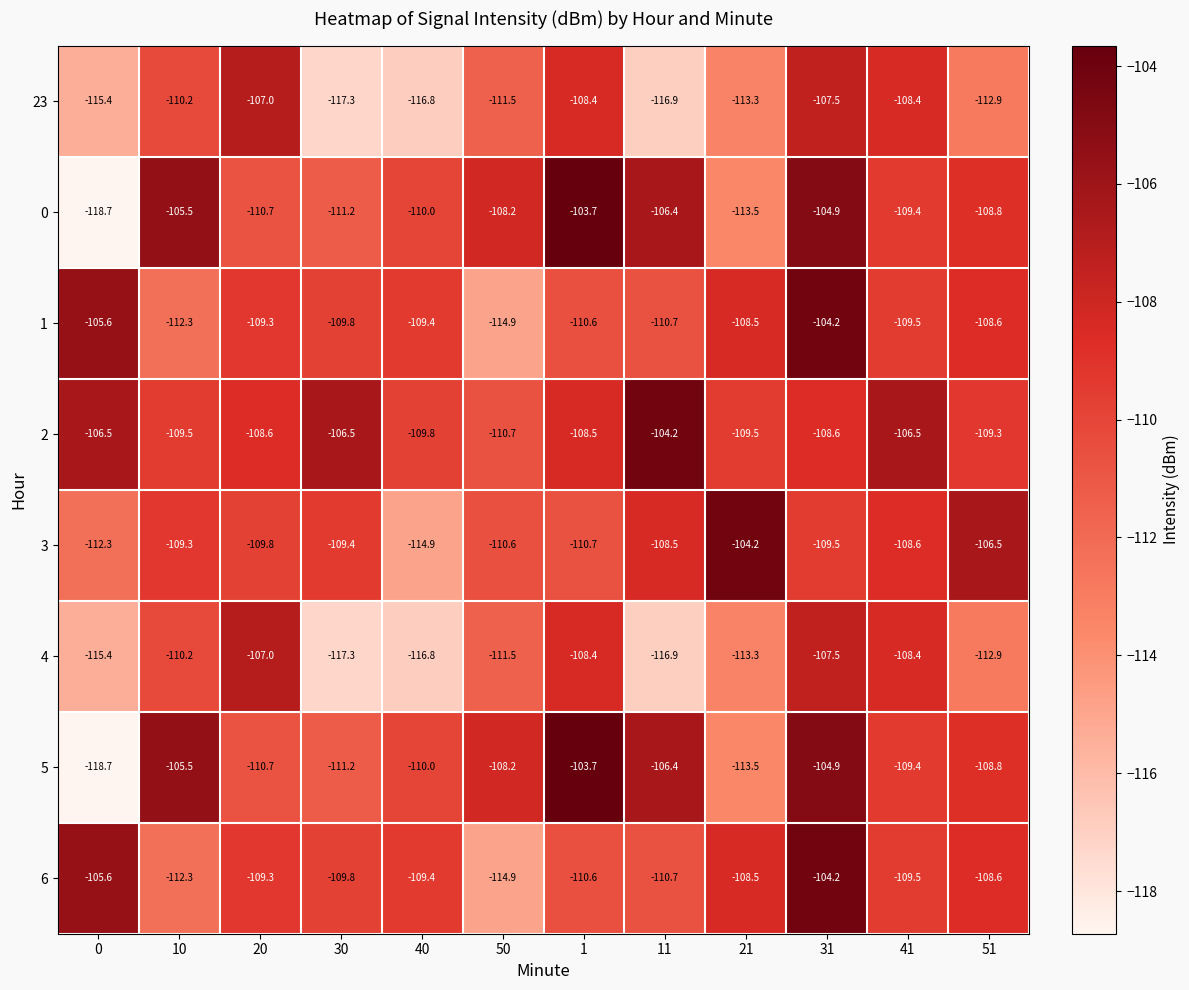

What is the spread (max minus min) of values at 40?

7.4